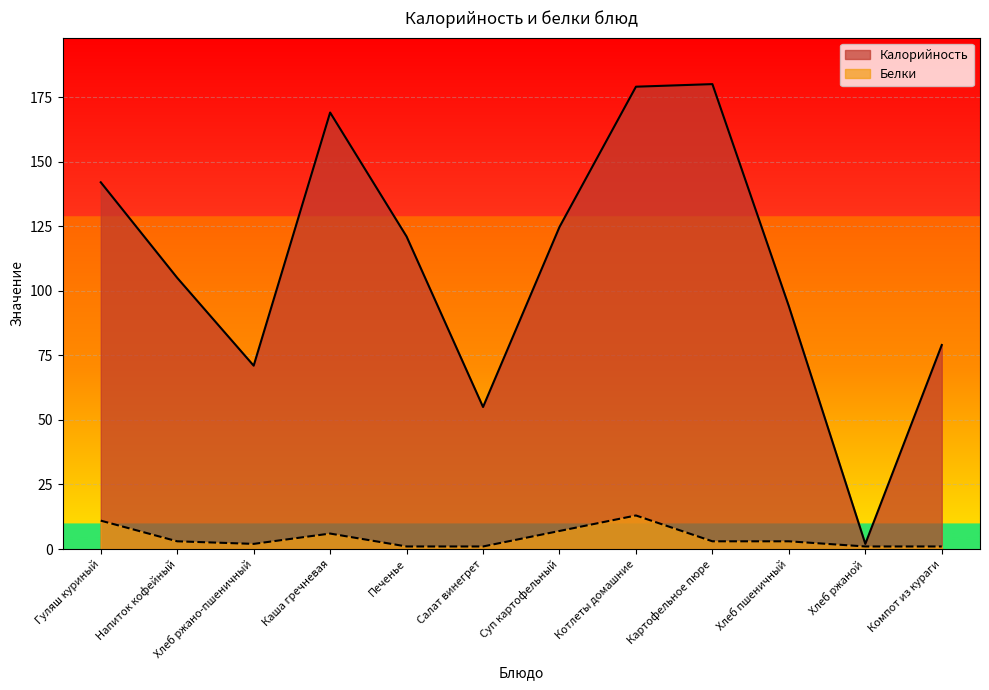

True or false: Белки and Калорийность intersect in this chart.

False